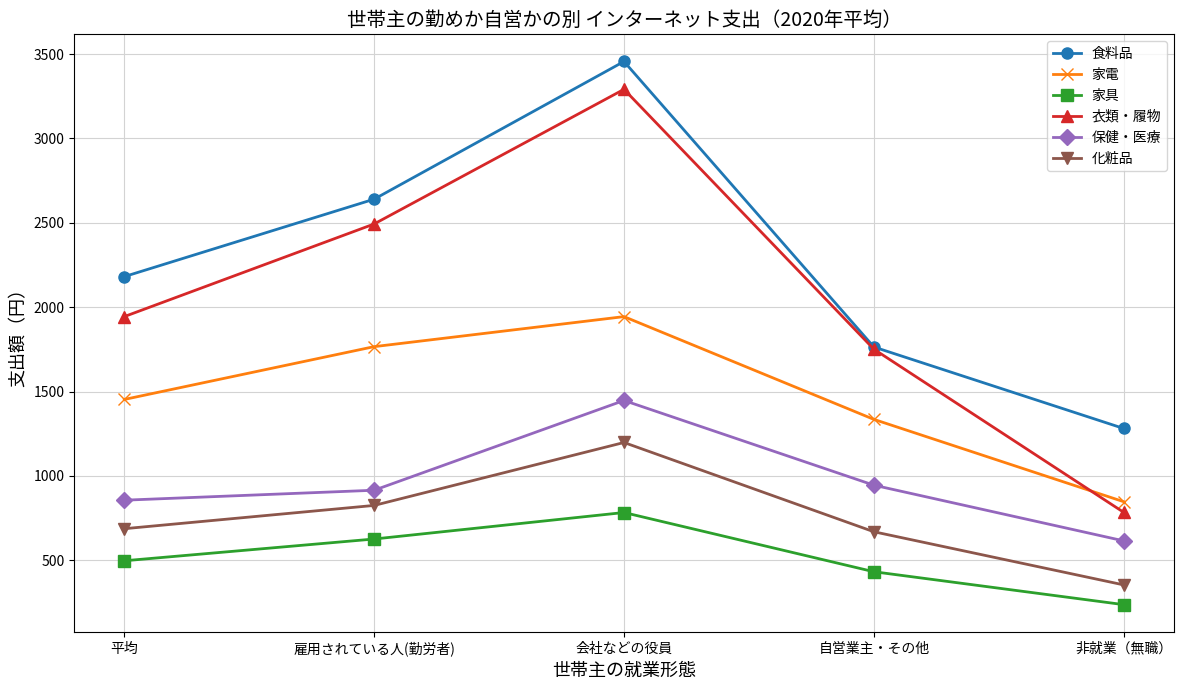

At 会社などの役員, list the series in order from smallest to largest.

家具, 化粧品, 保健・医療, 家電, 衣類・履物, 食料品